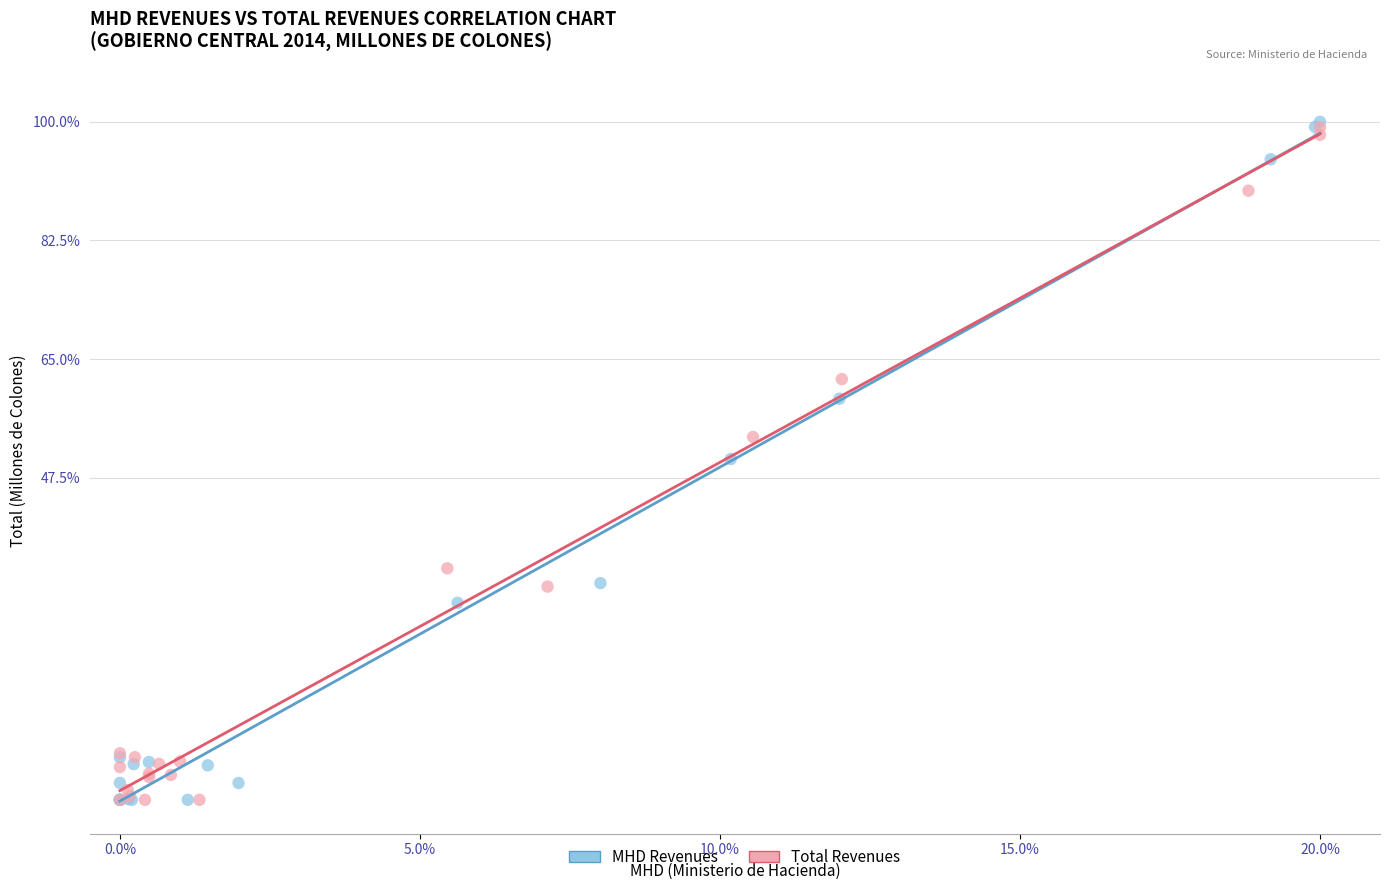

Which series has the widest spread of Y values?

MHD Revenues